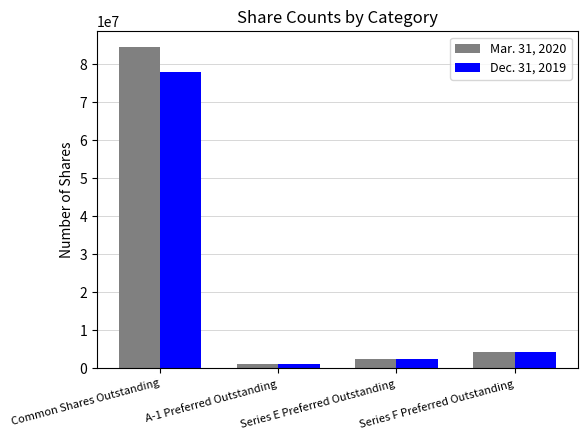

Where is Dec. 31, 2019 nearest to the value 39631765?

Series F Preferred Outstanding